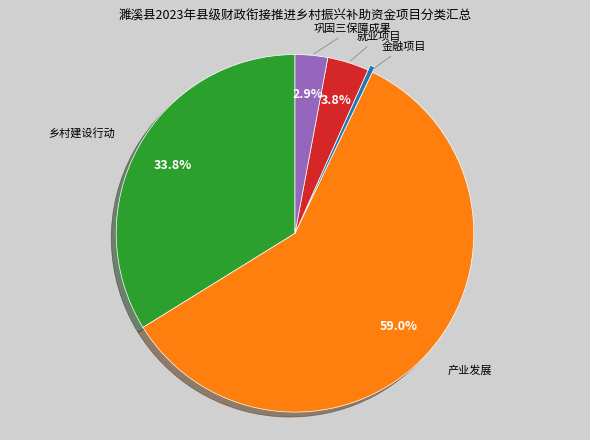

Is there a majority slice in this chart?

Yes